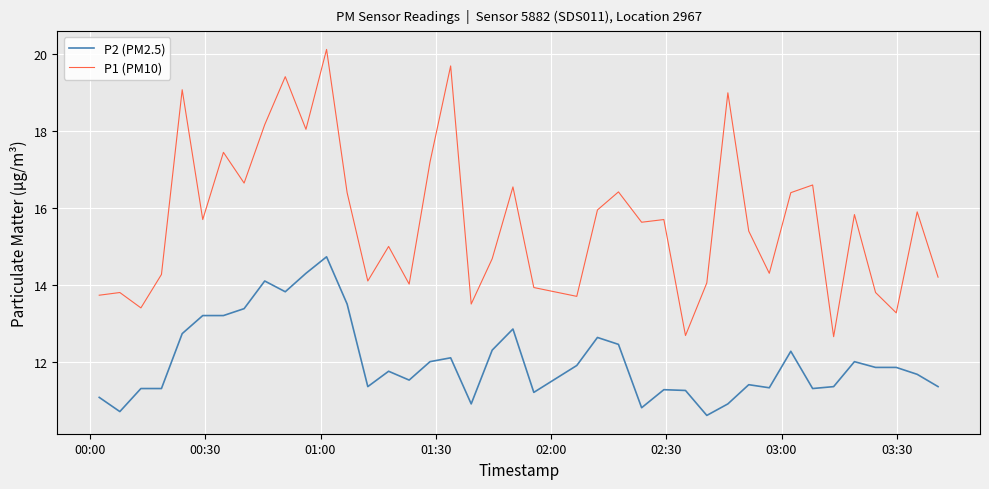

What are all the series names shown in the legend?

P2 (PM2.5), P1 (PM10)